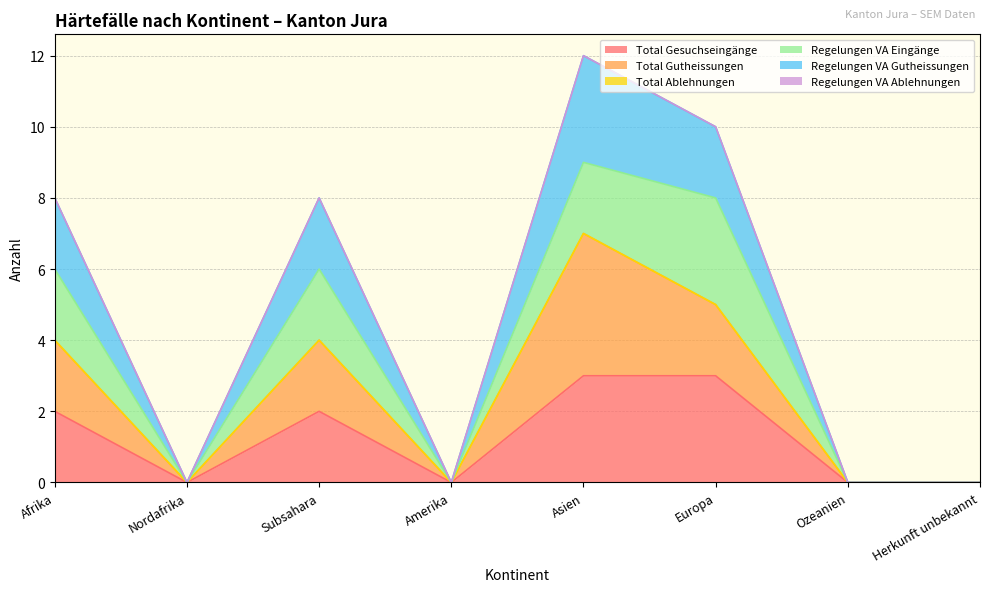

Is it true that Total Gutheissungen equals 0 at Amerika?

True